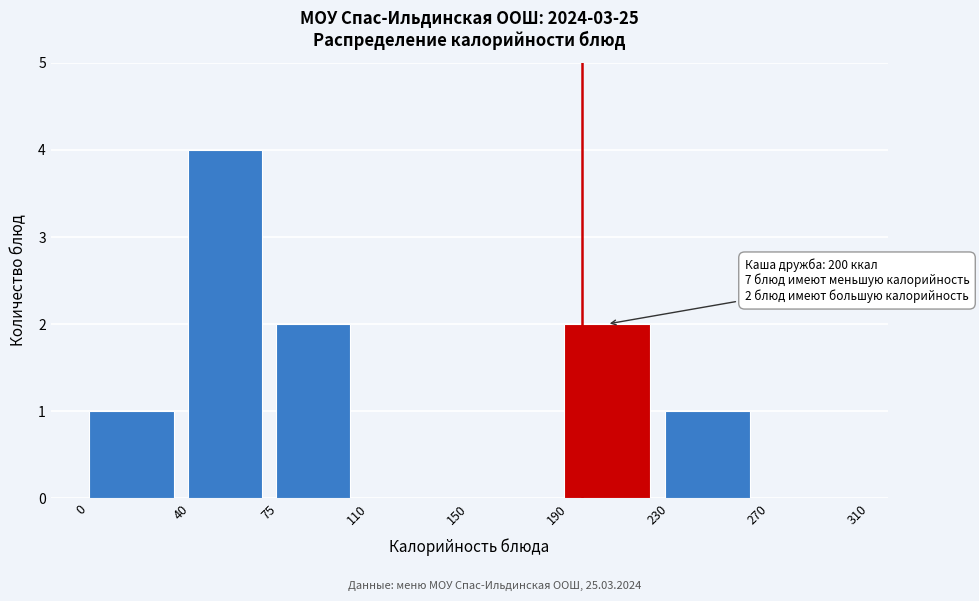

Which range on the x-axis has the tallest bar?

40 to 75